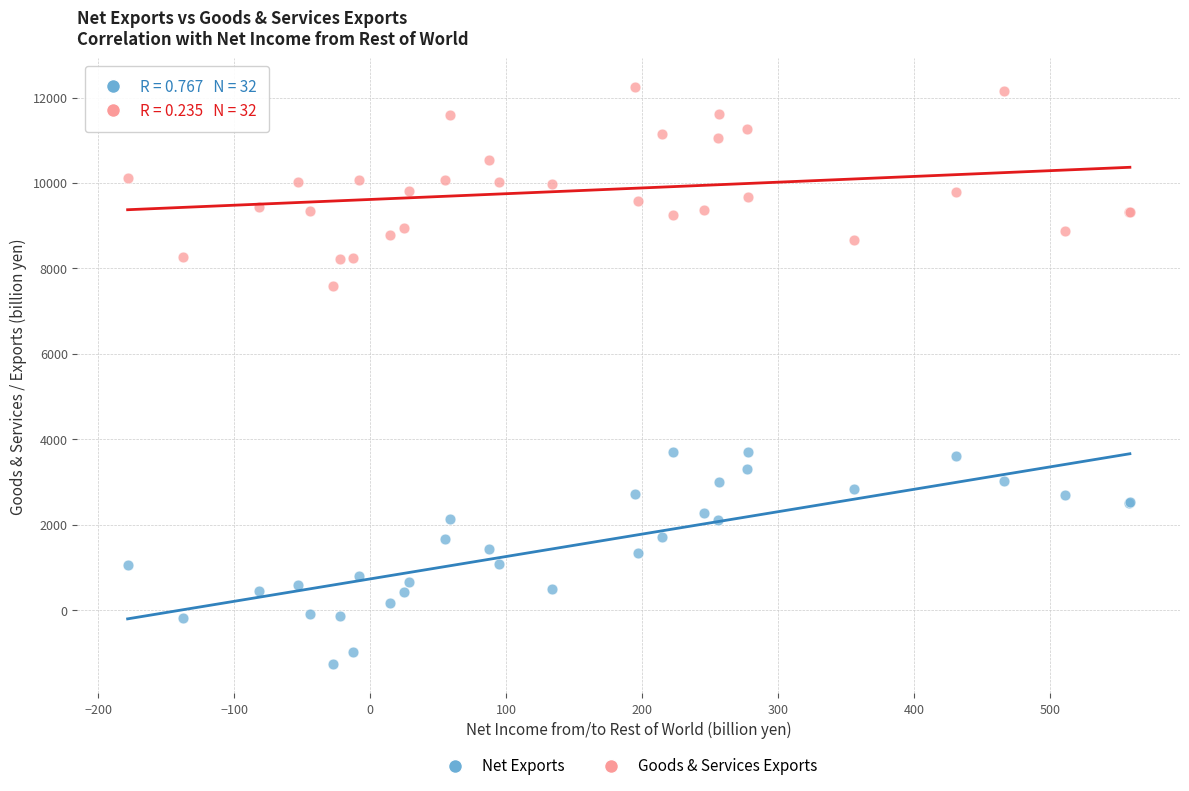

Which series reaches the minimum Y coordinate?

Net Exports